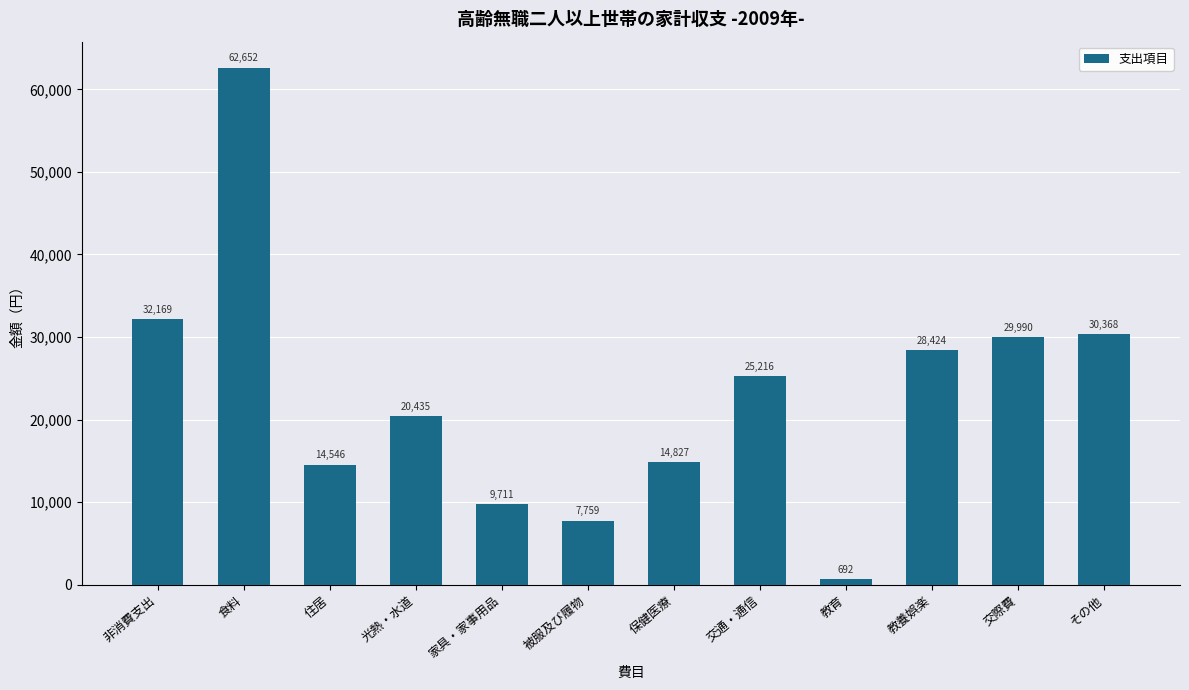

What is the ratio of the value at 被服及び履物 to the value at 教養娯楽?

0.3